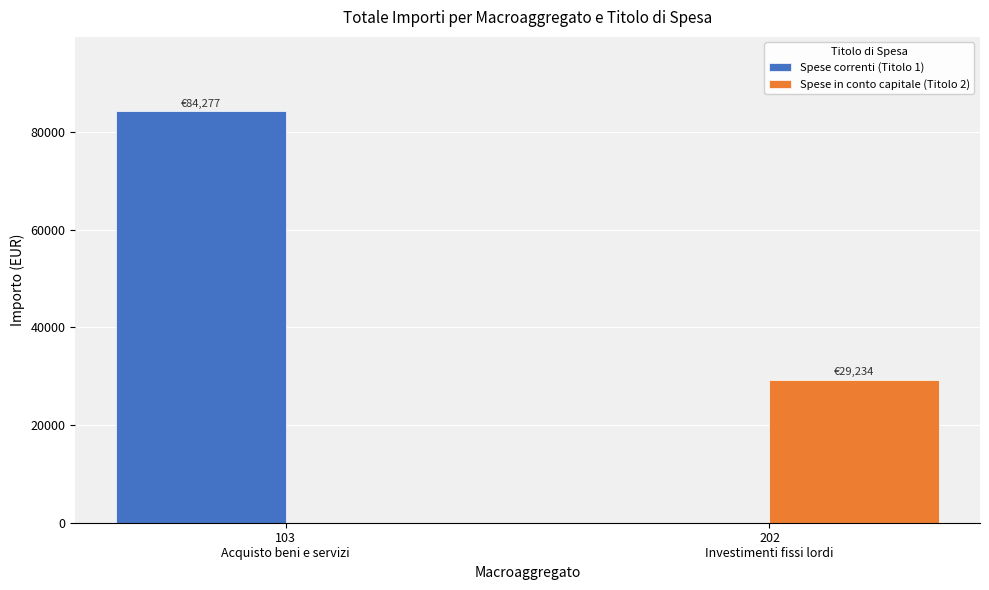

The Spese in conto capitale (Titolo 2) series shows 15247.6 at 103
Acquisto beni e servizi. True or false?

False